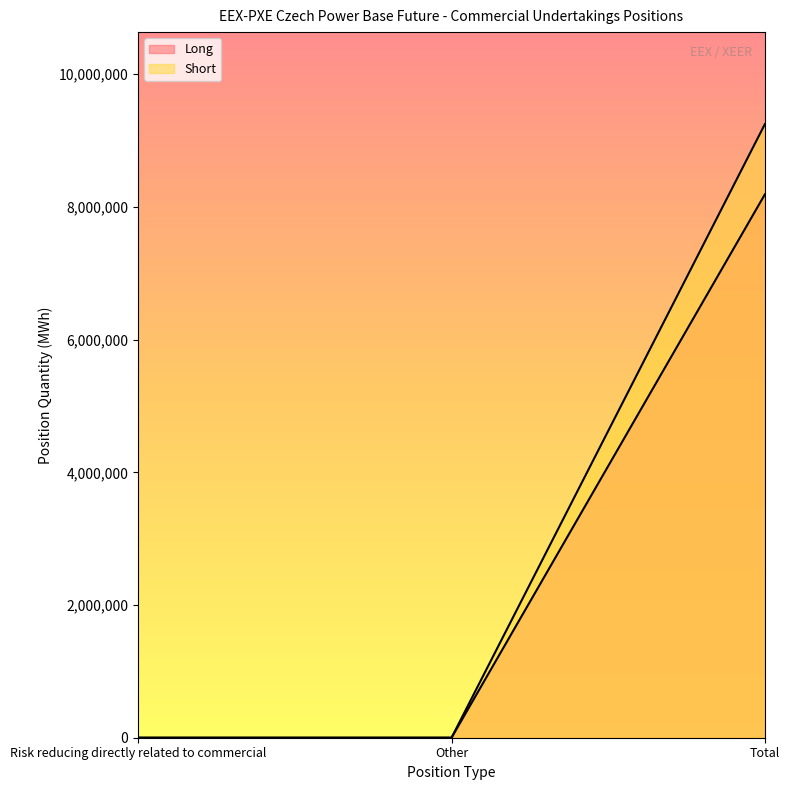

Which series changed the most between Risk reducing directly related to commercial and Other?

Long